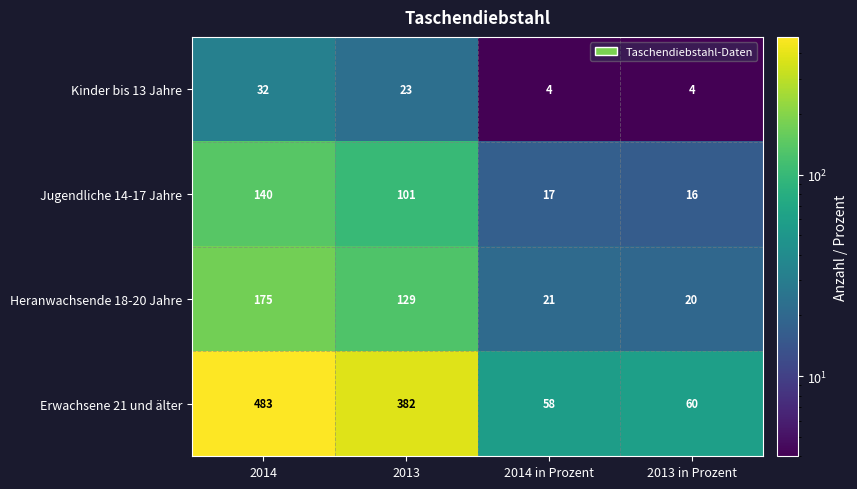

What is the sum of all Kinder bis 13 Jahre values?

63